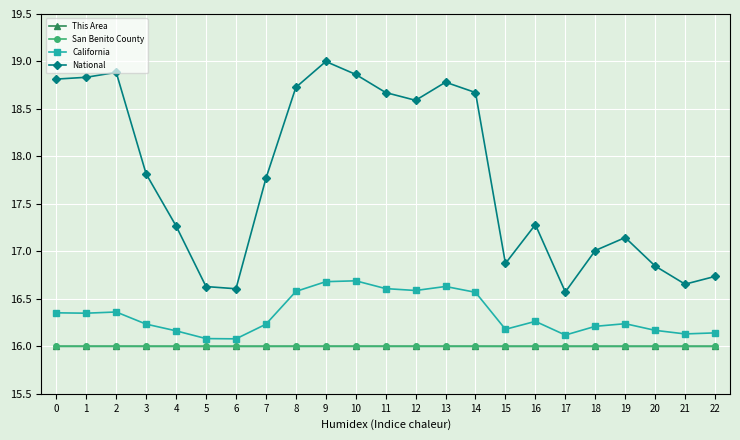

What is the sum of the National values at 15 and 4?

34.1